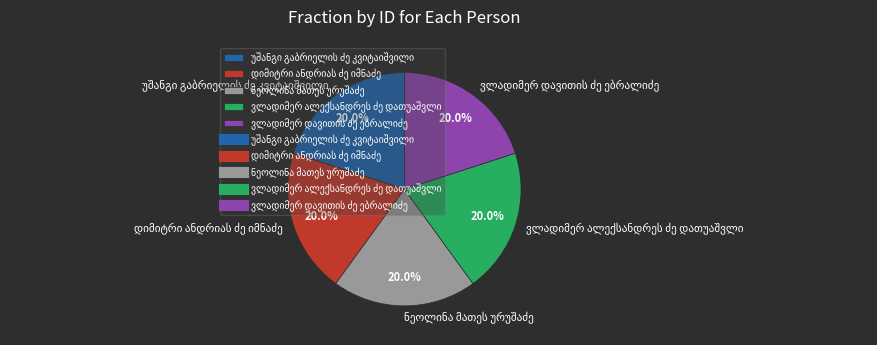

Is there a majority slice in this chart?

No